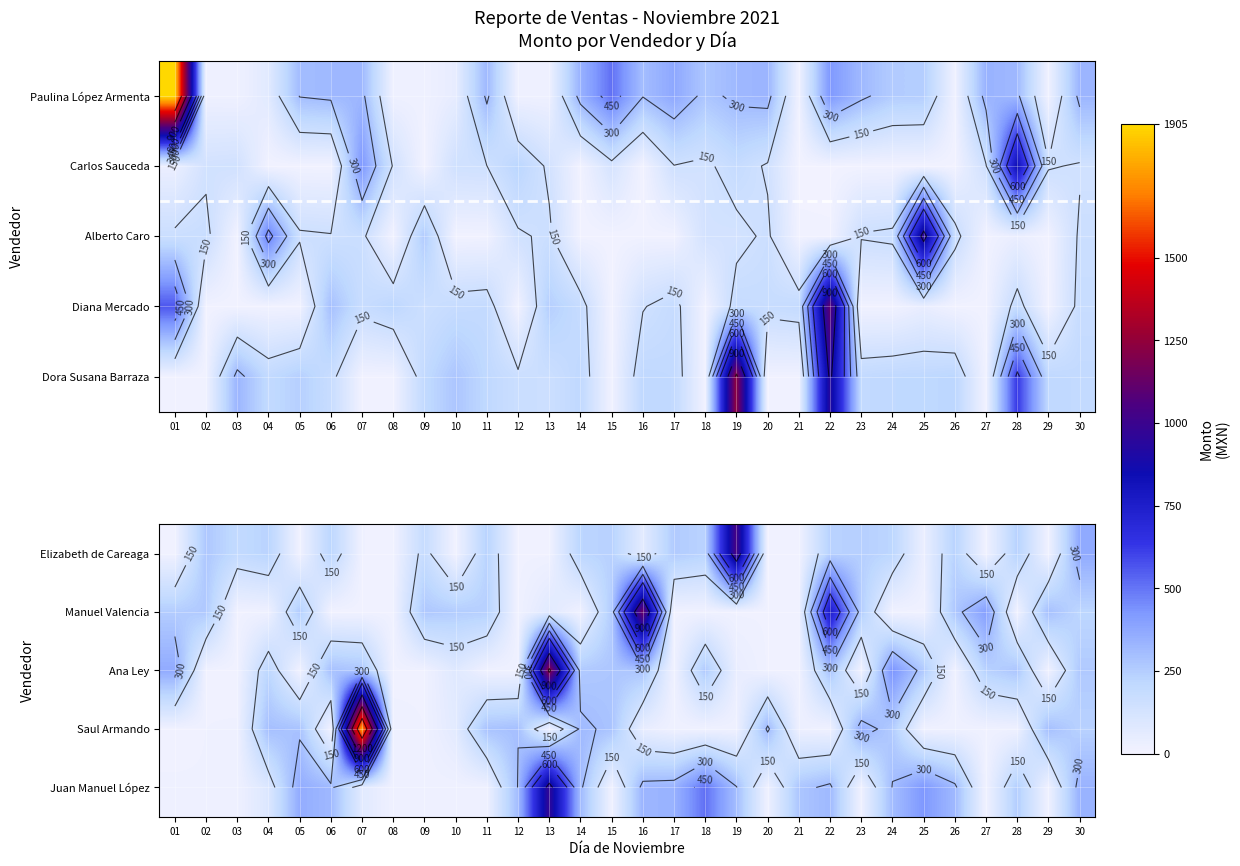

The value of Elizabeth de Careaga at 25 is 8.3. True or false?

False